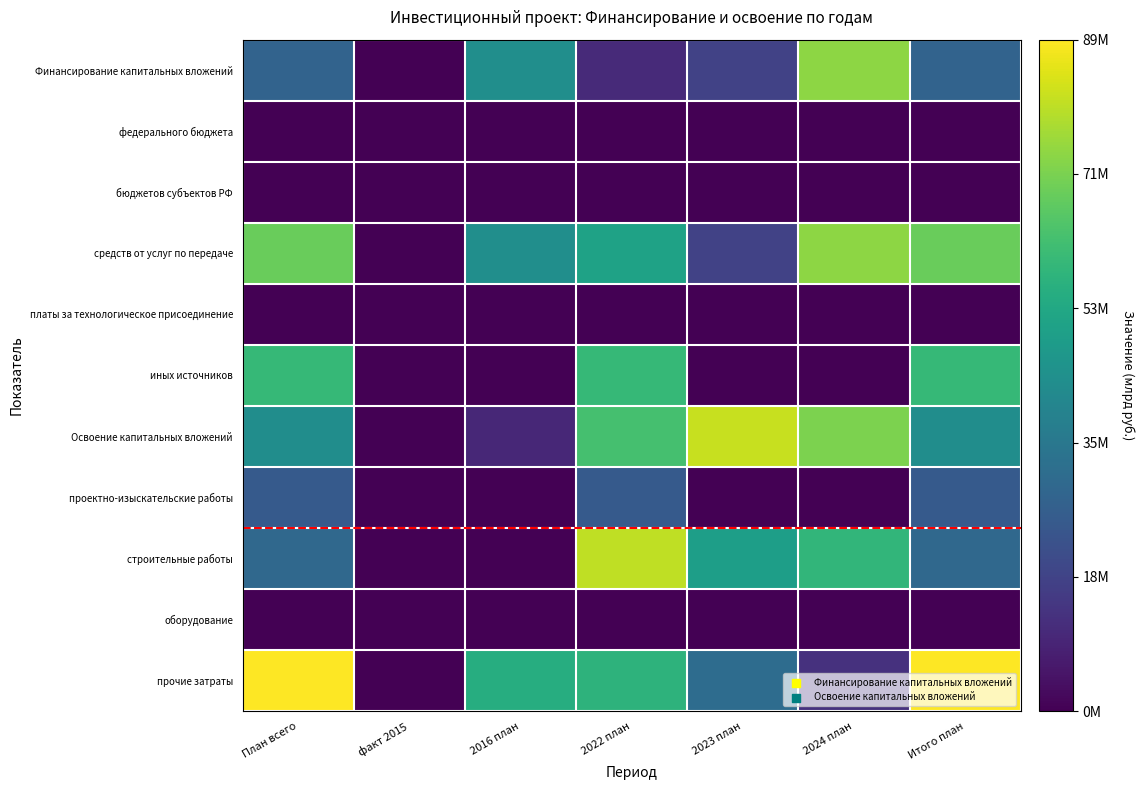

Between Итого план and факт 2015, which is larger?

Итого план